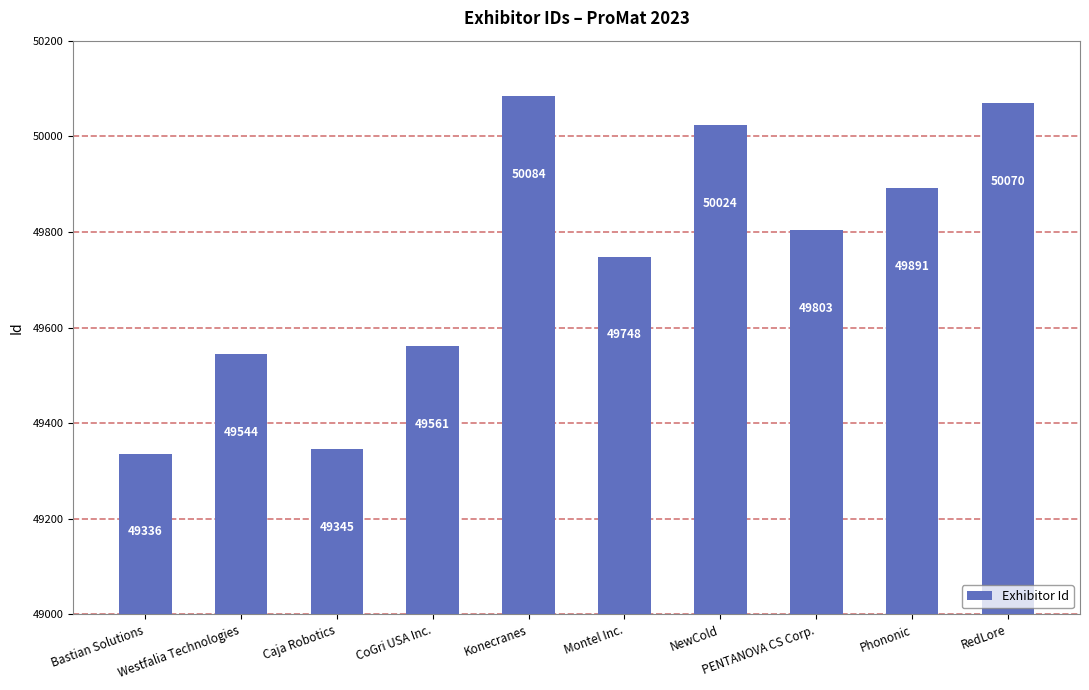

Approximately how many times larger is the value at Caja Robotics compared to CoGri USA Inc.?

1.0